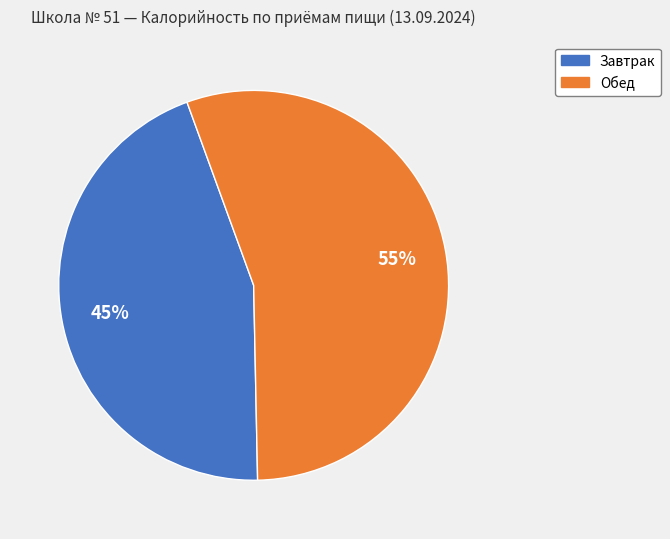

To the nearest percent, what portion does Завтрак represent?

45%